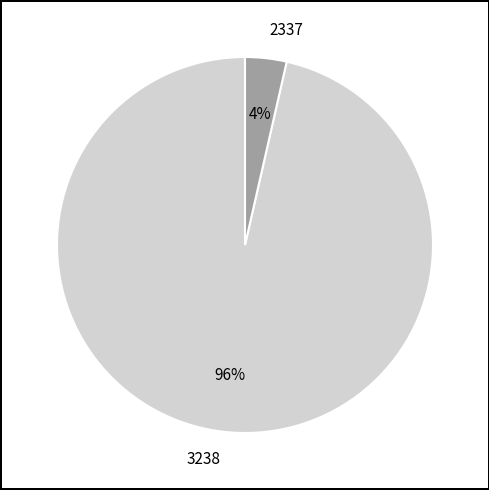

Which slice is the smallest?

2337